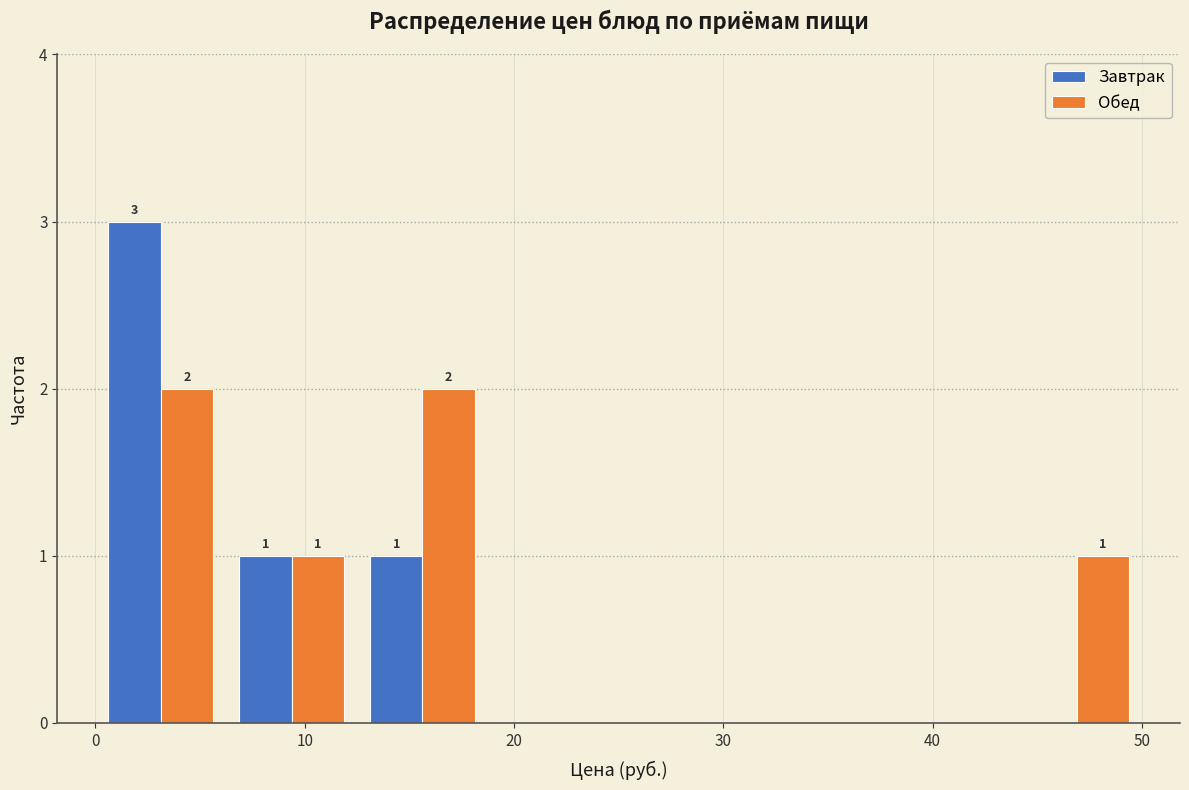

In the Завтрак series, which range on the x-axis has the tallest bar?

0 to 6